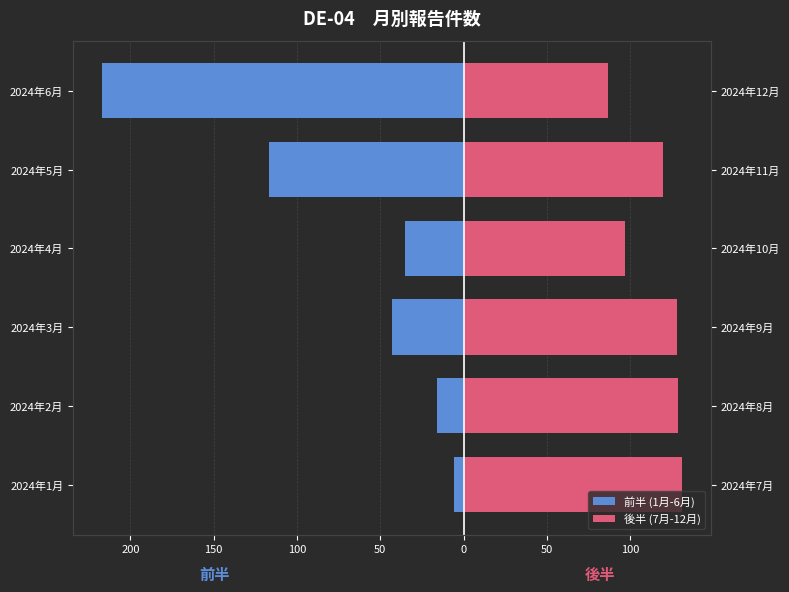

How many groups of bars are there?

6